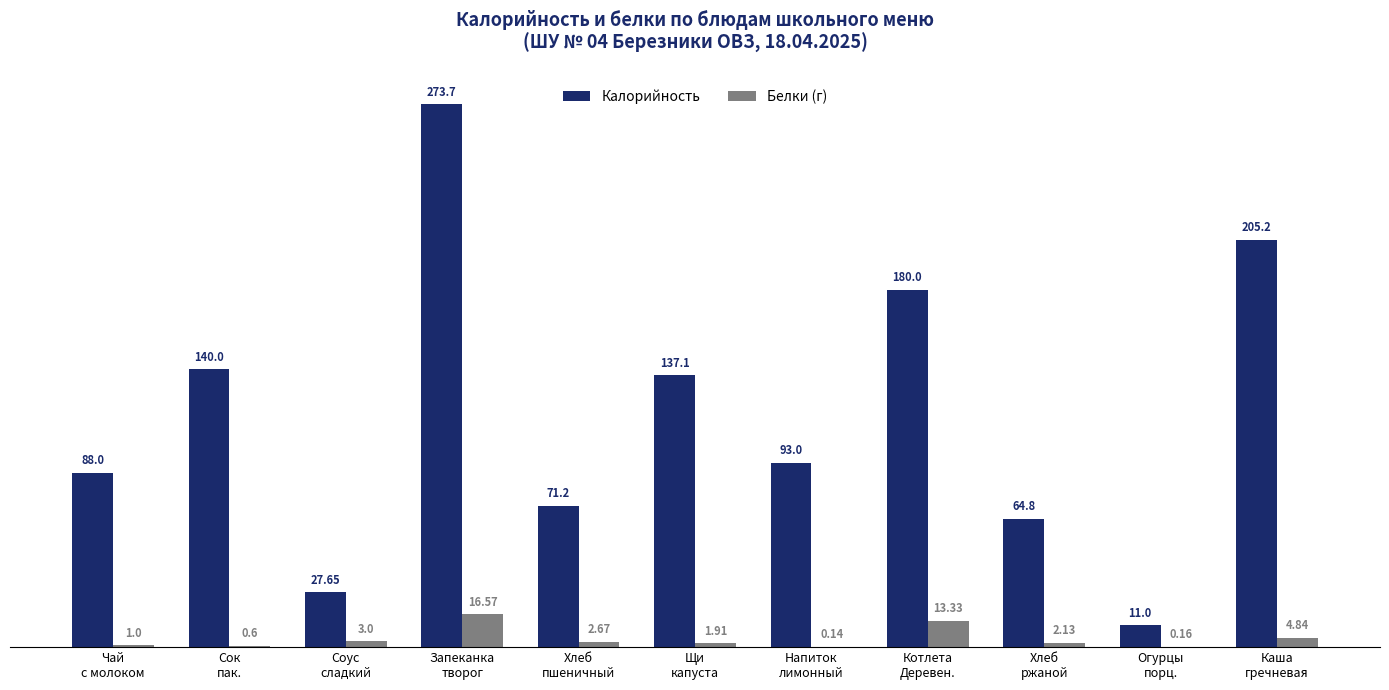

Does the chart contain stacked bars?

No